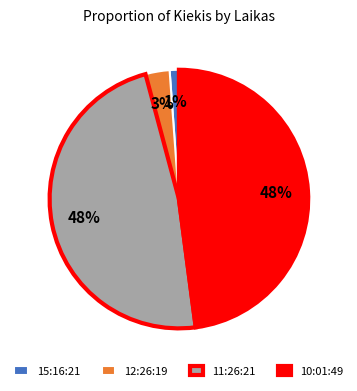

Does 11:26:21 account for over 50% of the chart?

No